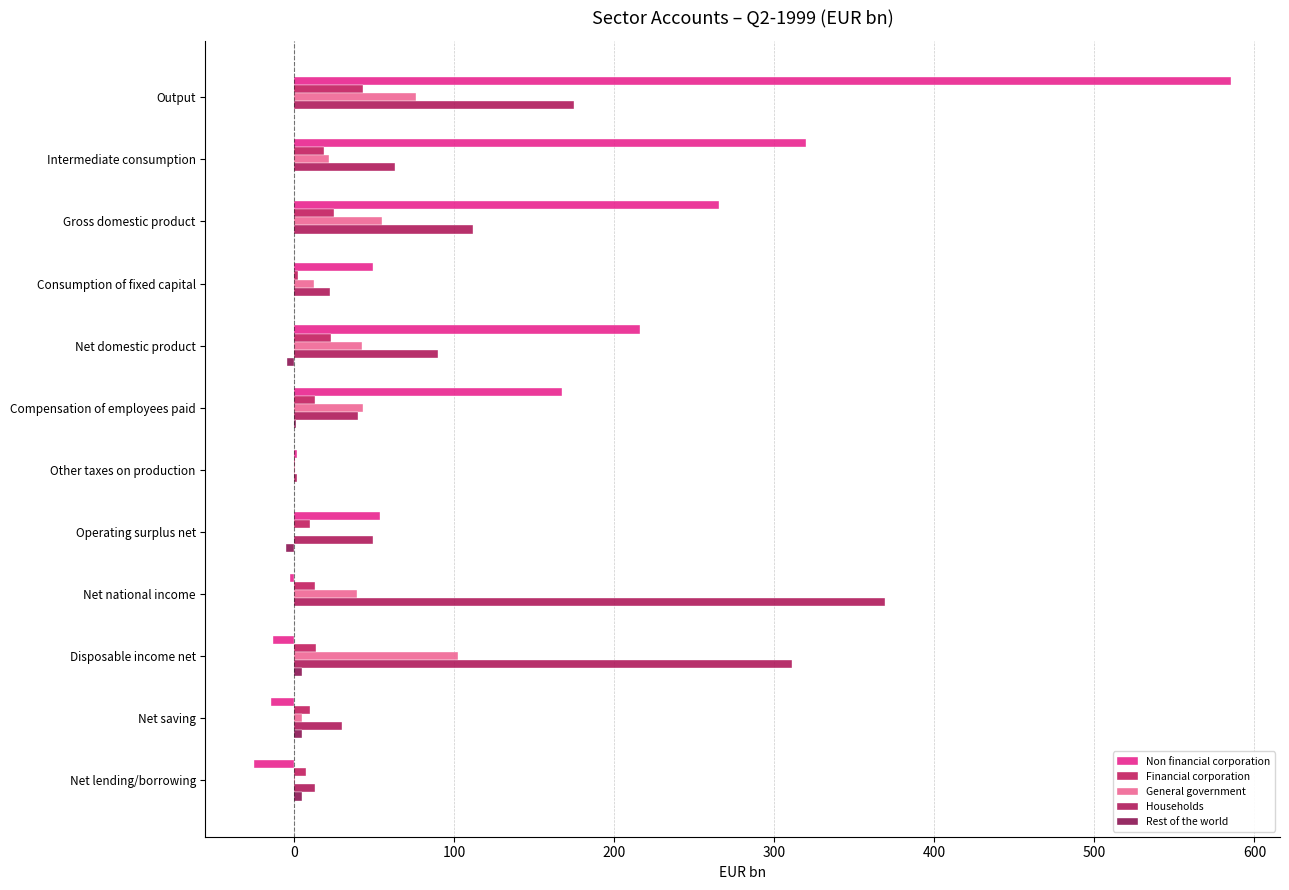

At which label is General government closest to 51?

Gross domestic product